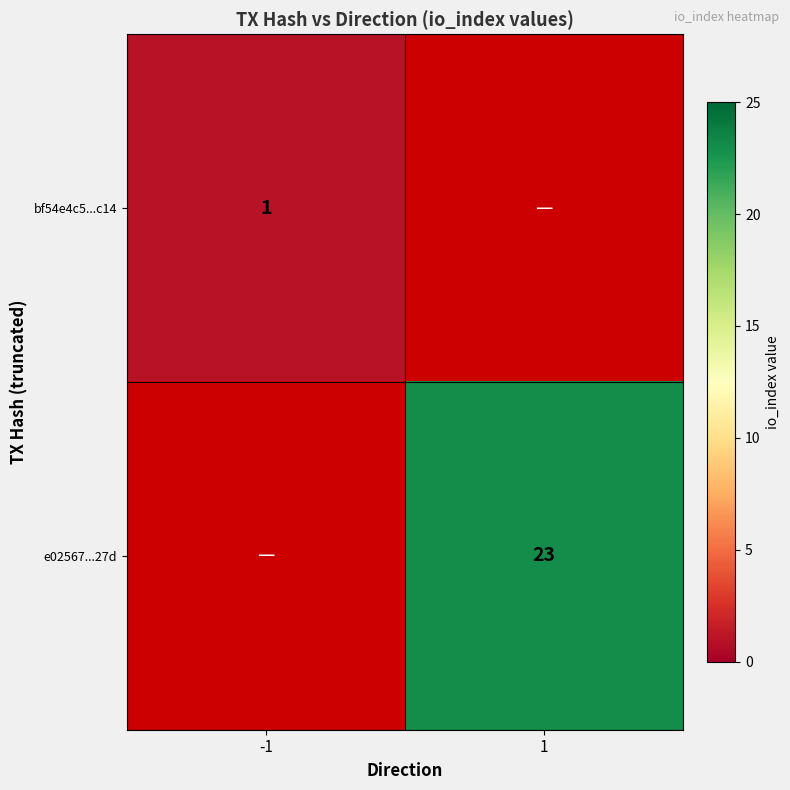

The value of e02567...27d at 1 is 23. True or false?

True